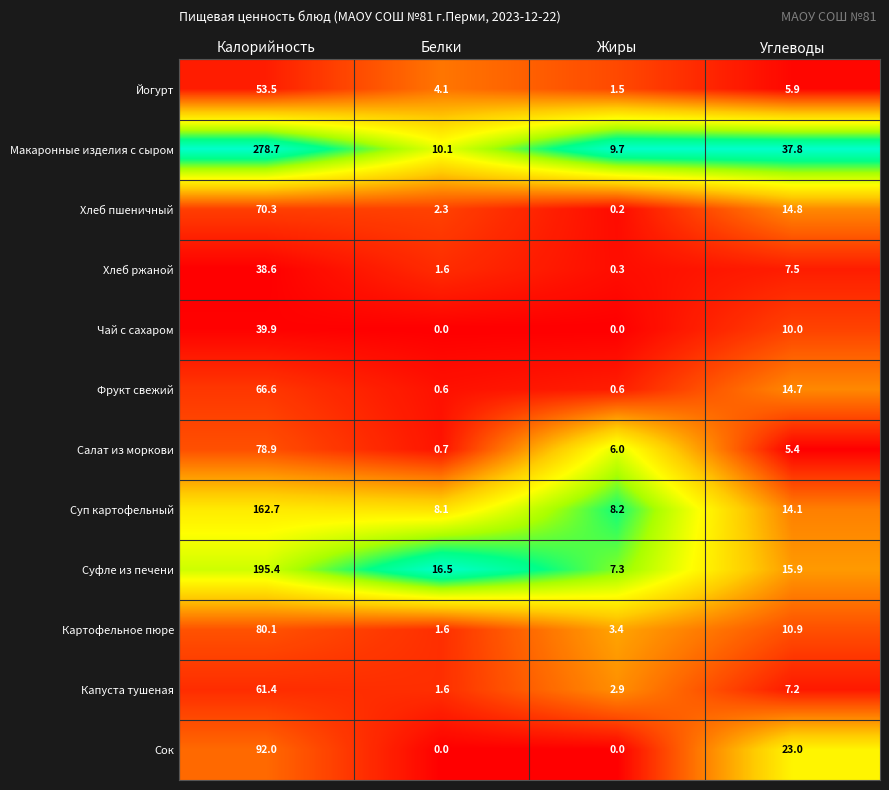

What is the sum of all Суп картофельный values?

193.1